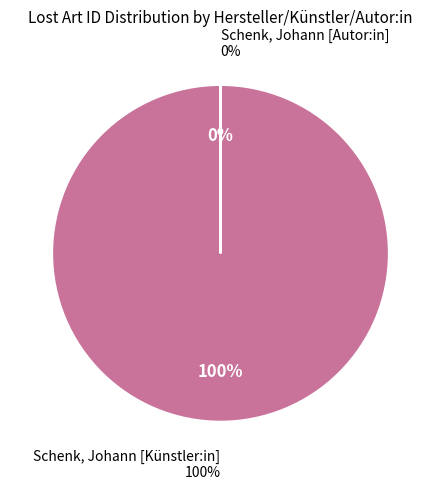

Does Schenk, Johann [Künstler:in] account for over 50% of the chart?

Yes